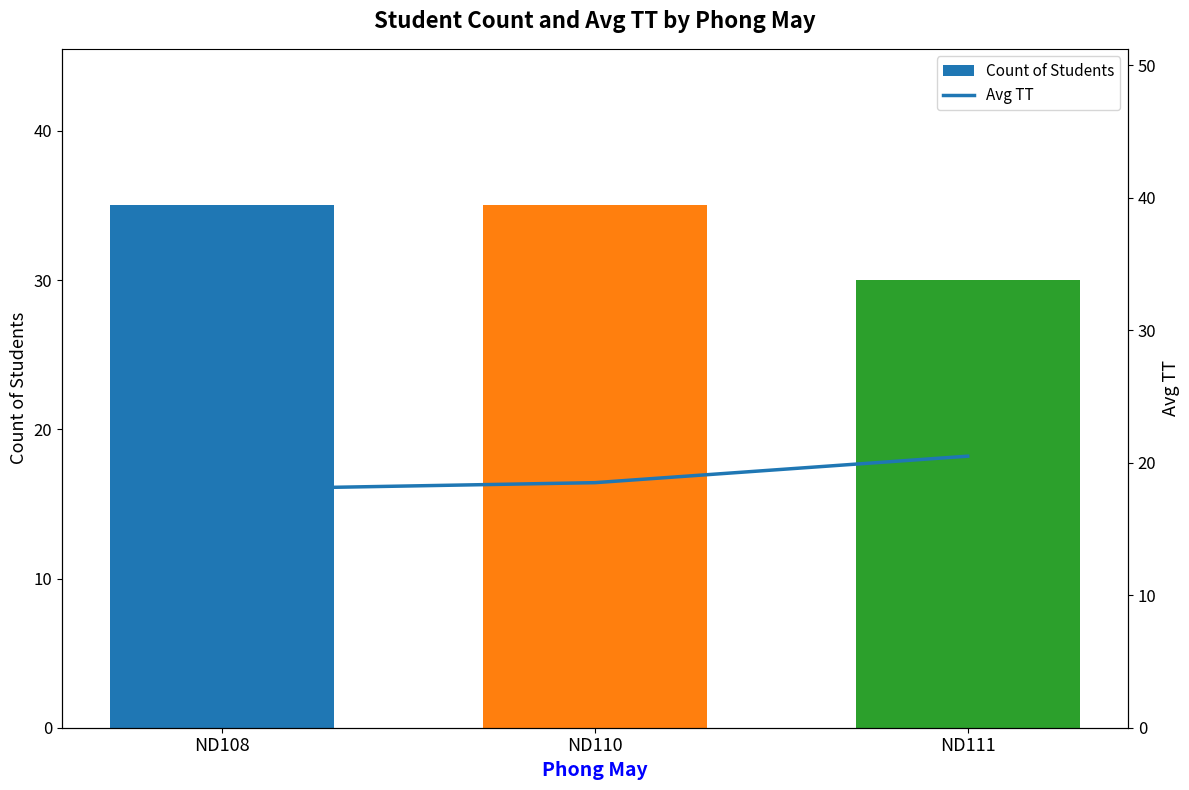

What is the value of the Count of Students bar at the 3rd from the left?

30